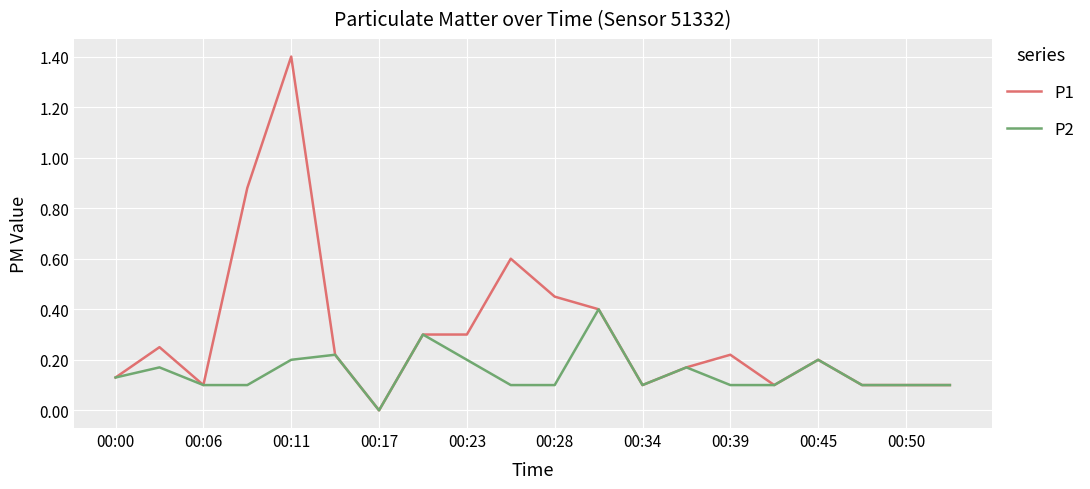

List the series in order of their overall mean, lowest first.

P2, P1